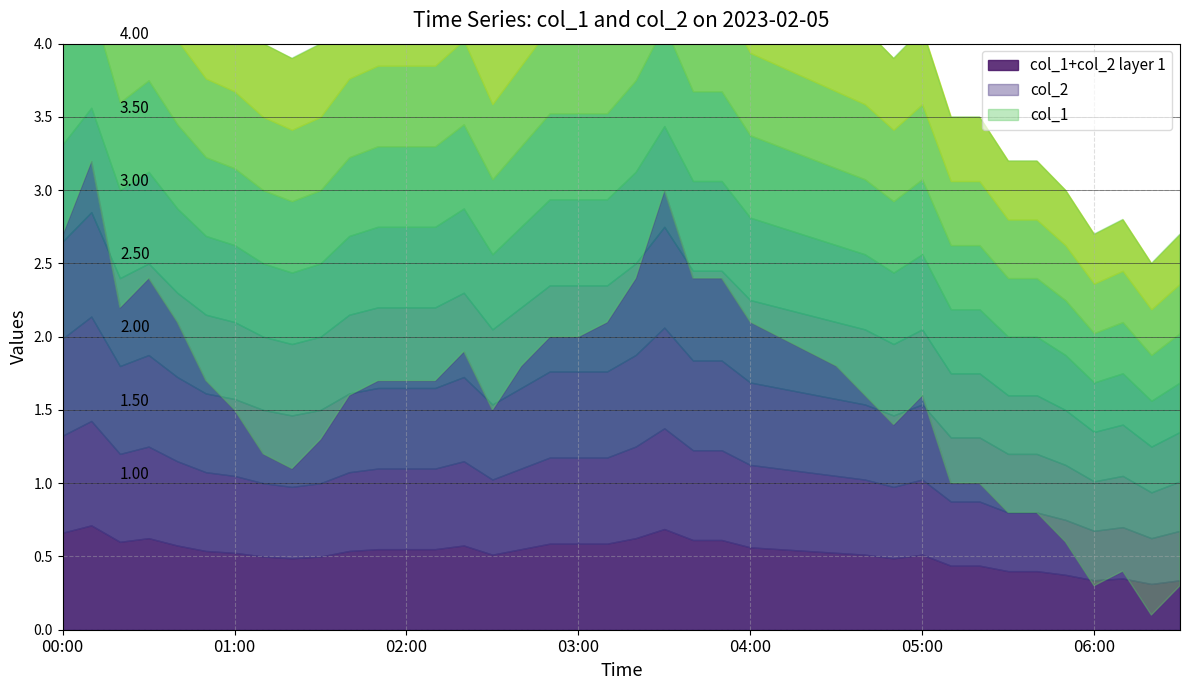

At how many categories does at least one series exceed 1?

40